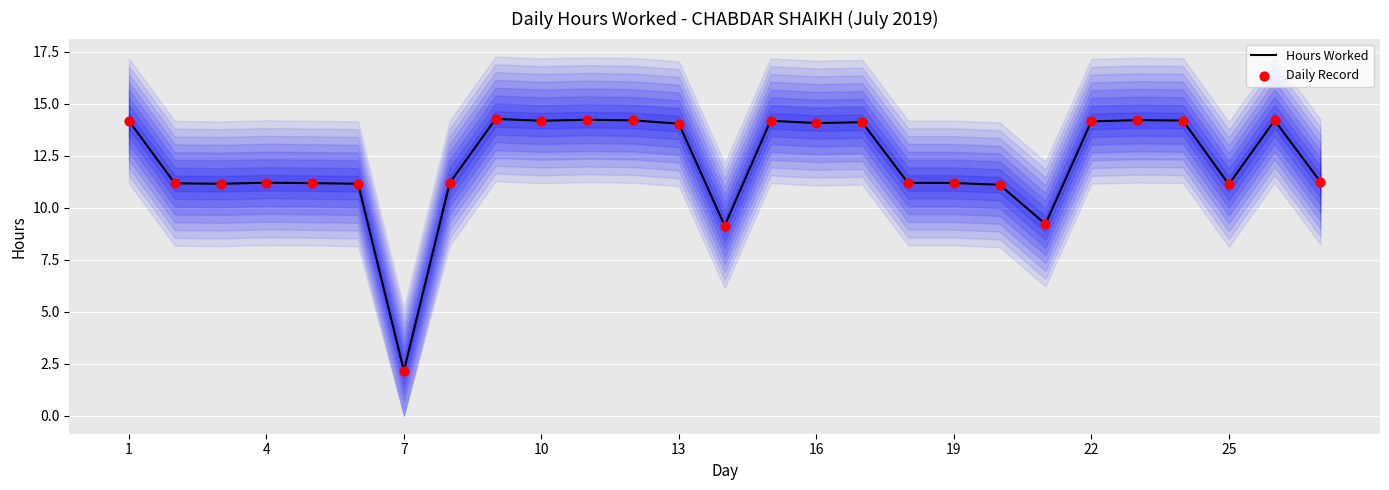

Which category has the lowest value in the Hours Worked series?

7